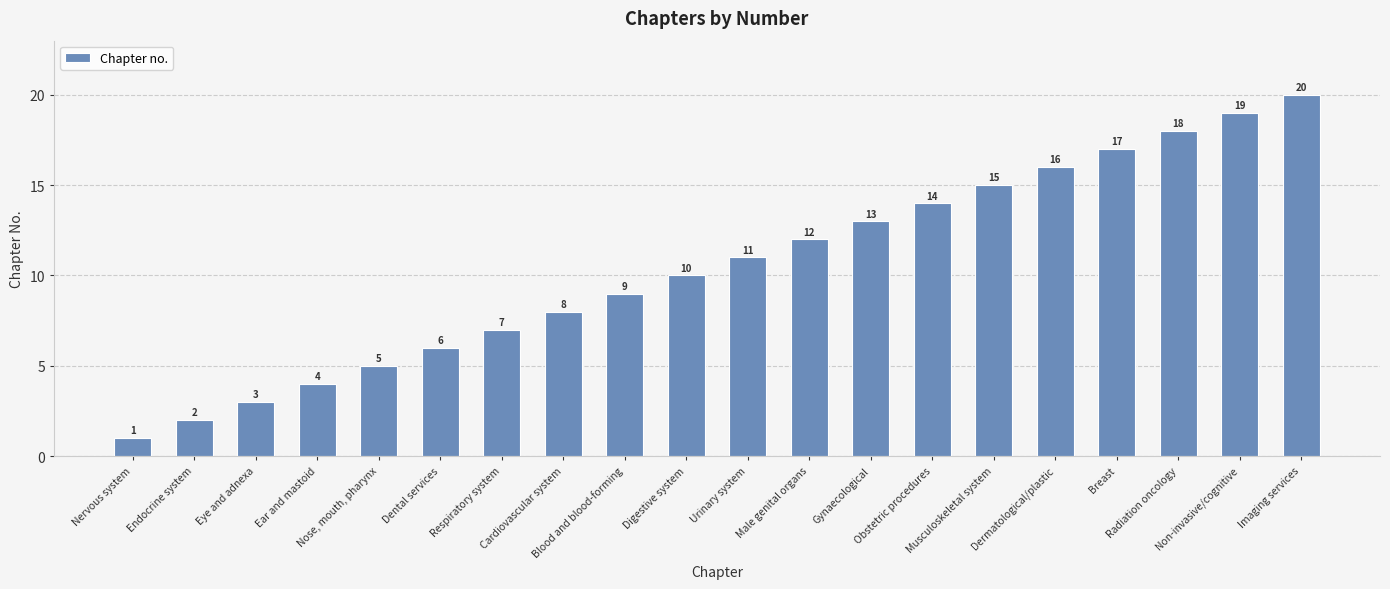

What is the sum of all values?

210